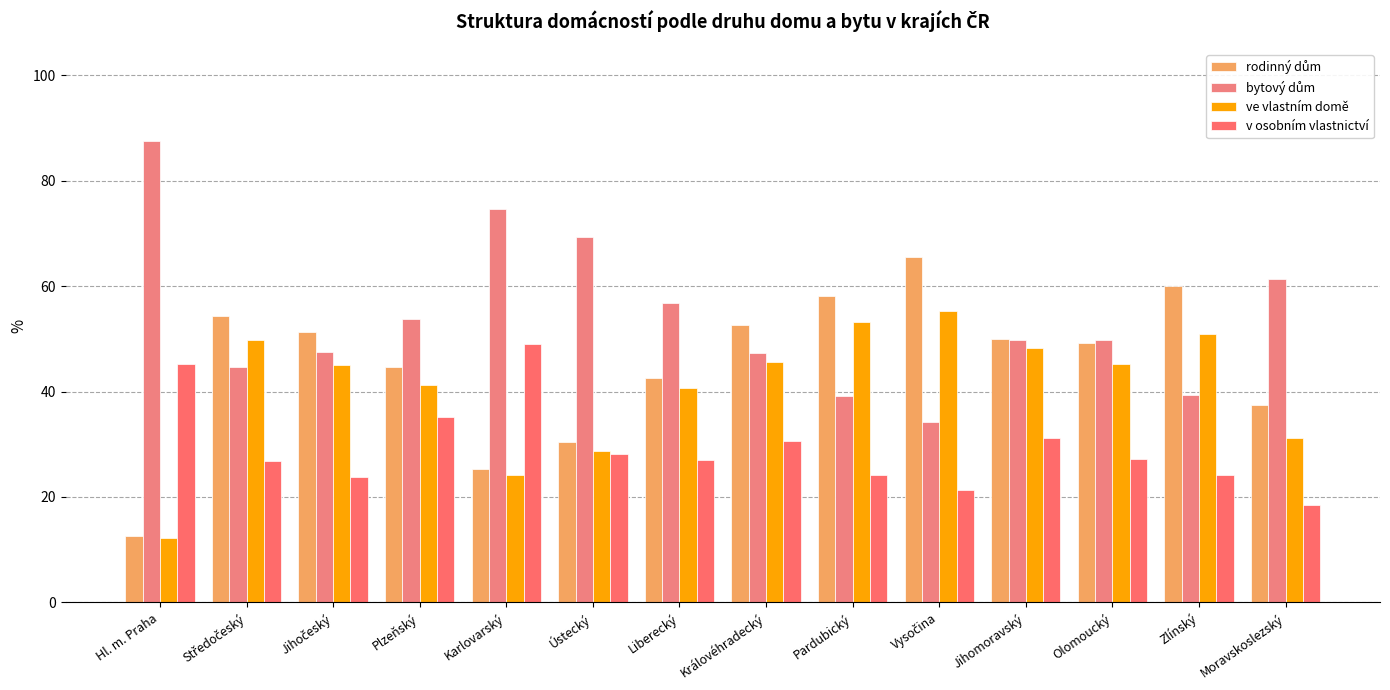

At which category is the sum across all series the highest?

Jihomoravský